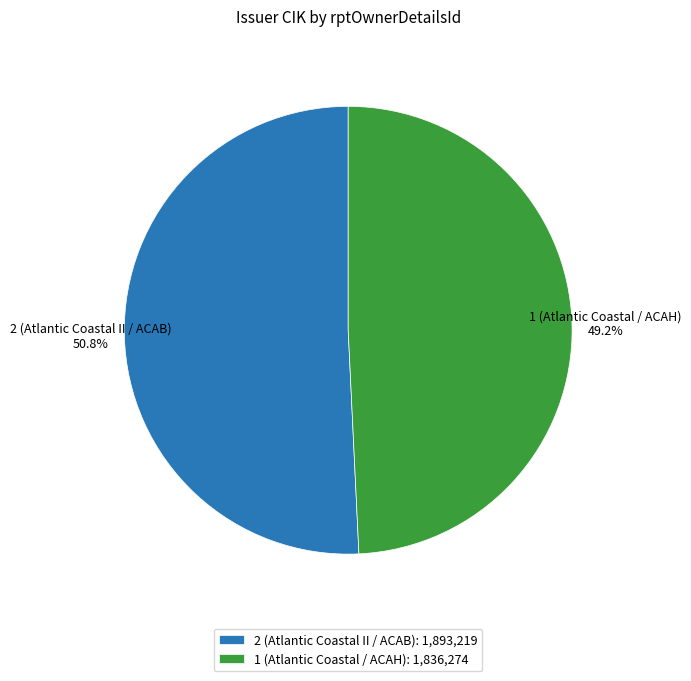

Count the number of slices in the pie.

2